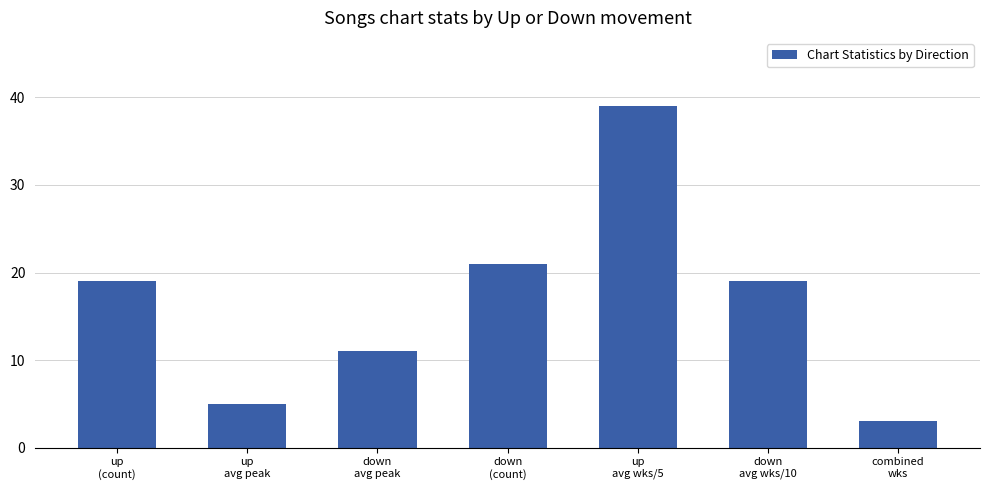

True or false: the data shows 19 at down
avg wks/10.

True